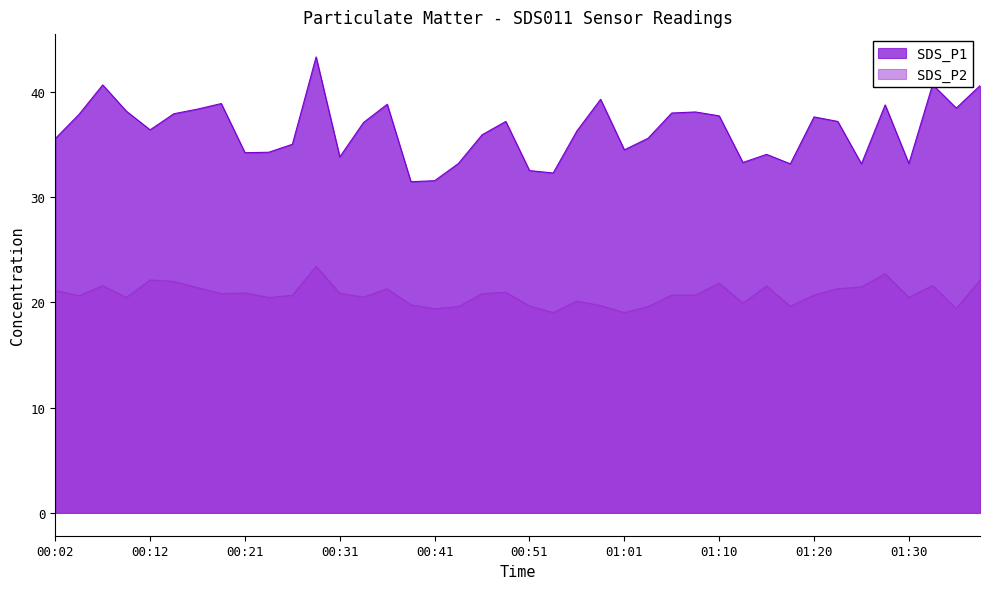

Which series has the largest total across all categories?

SDS_P1